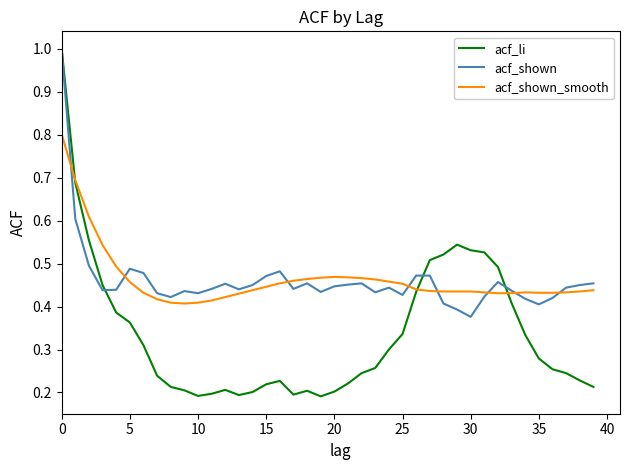

Which series has the largest range (max minus min)?

acf_li